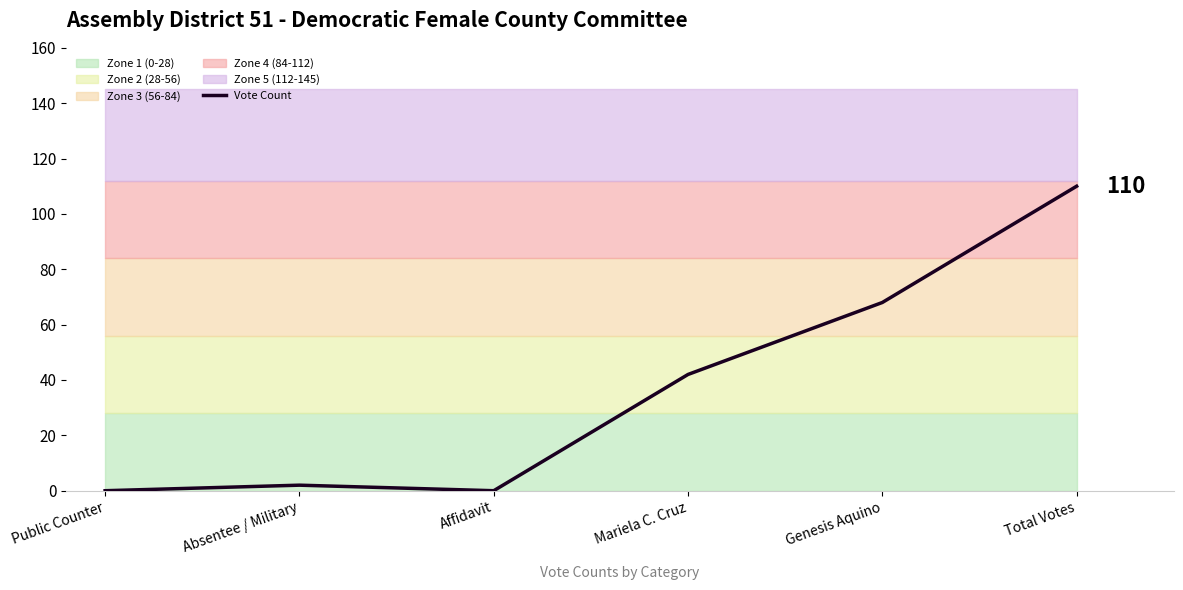

Reading right to left, extract all data points from this chart.

Total Votes=110	Genesis Aquino=68	Mariela C. Cruz=42	Affidavit=0	Absentee / Military=2	Public Counter=0